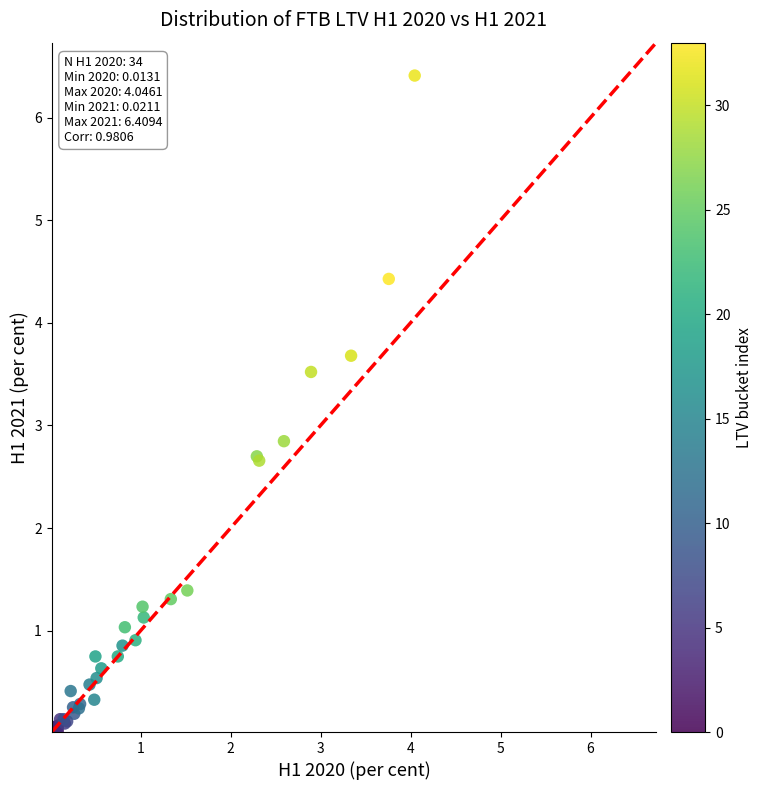

What Y value in the scatter plot is closest to 3?

2.8